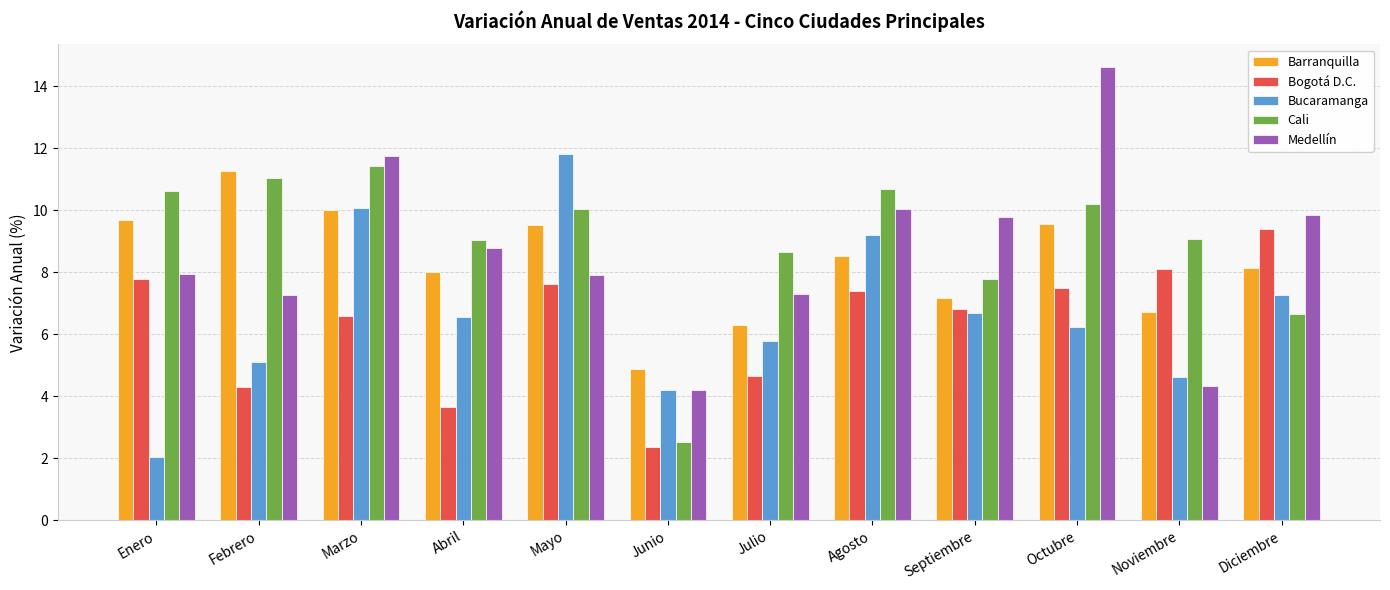

At how many categories does at least one series exceed 6?

11